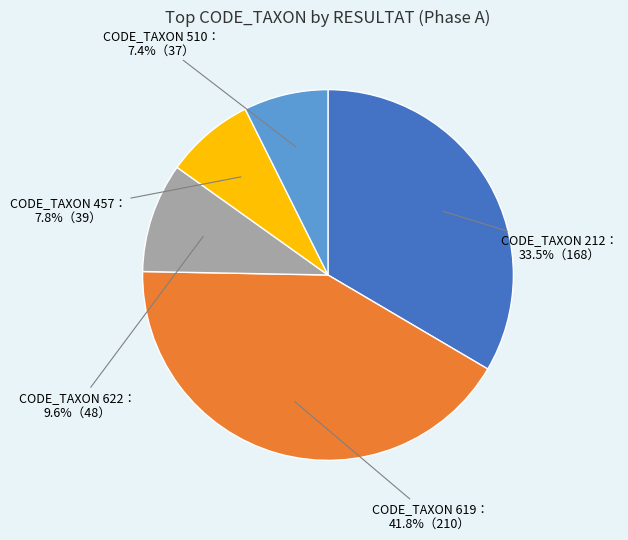

Count the number of slices in the pie.

5